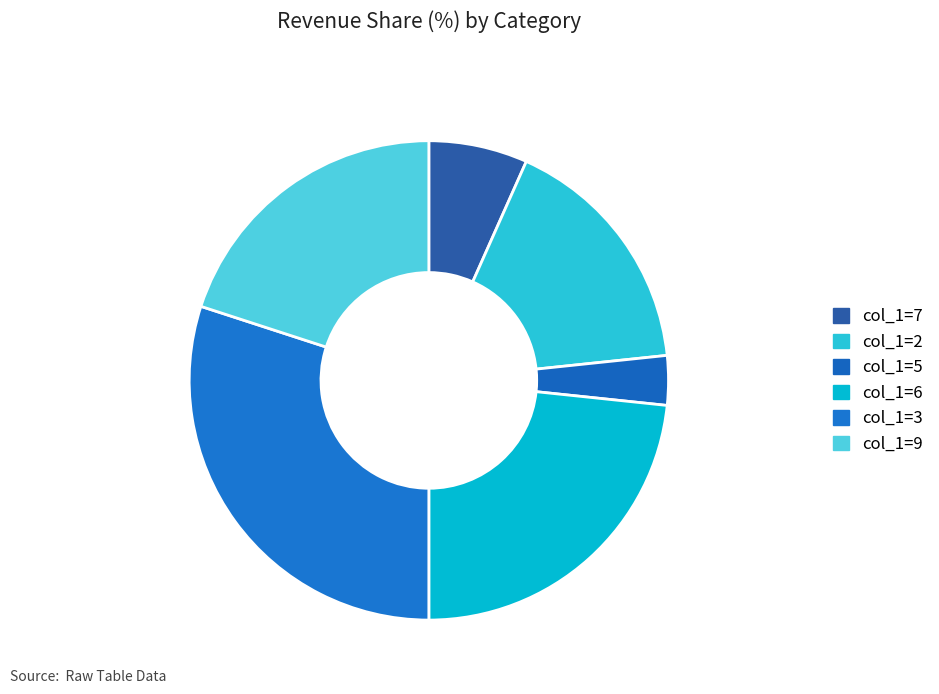

Rank the categories by value from lowest to highest.

col_1=5, col_1=7, col_1=2, col_1=9, col_1=6, col_1=3